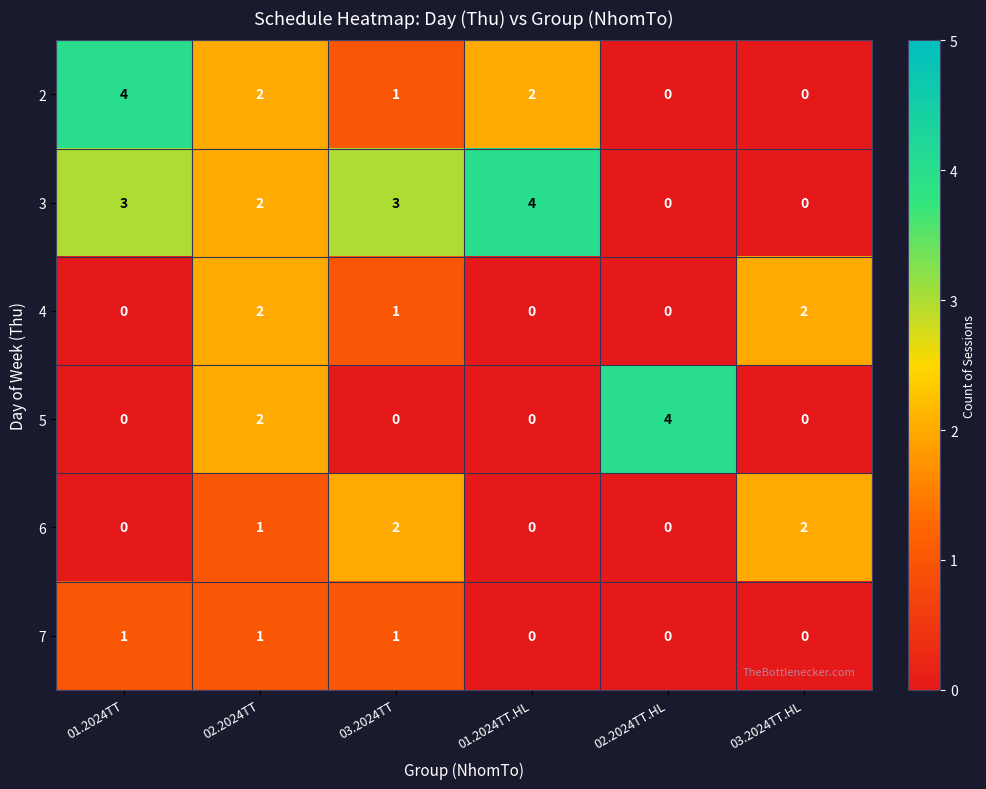

What is the sum of all 2 values?

9